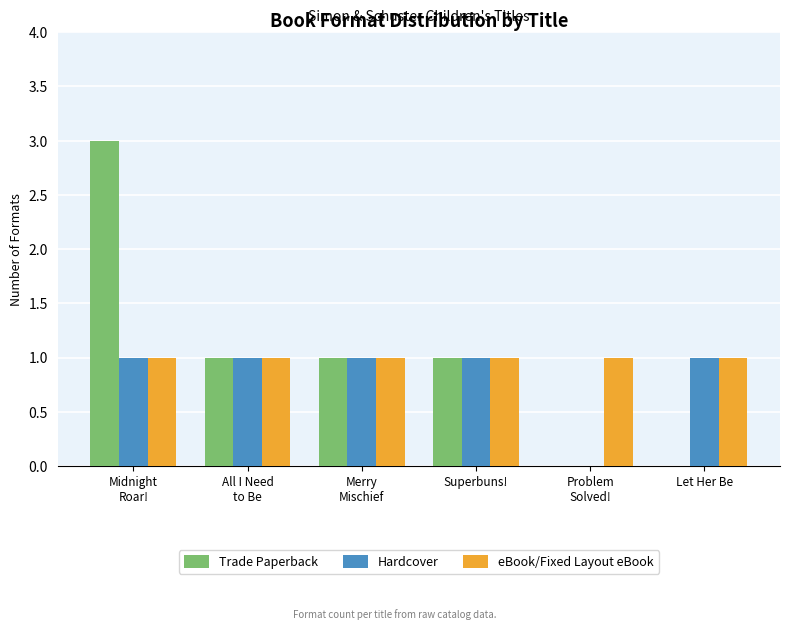

Is the value of Trade Paperback at Let Her Be greater than the value of Hardcover at Superbuns!?

No